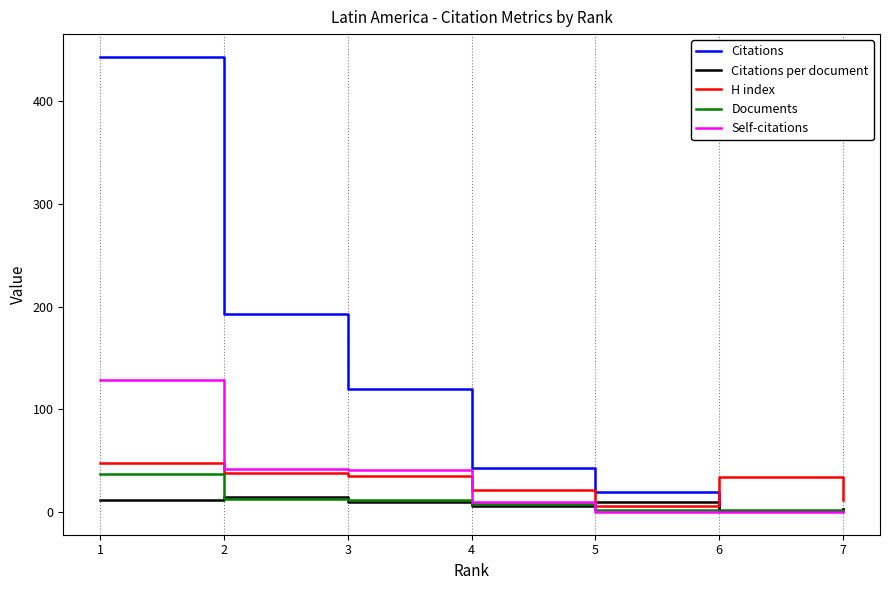

What are all the series names shown in the legend?

Citations, Citations per document, H index, Documents, Self-citations